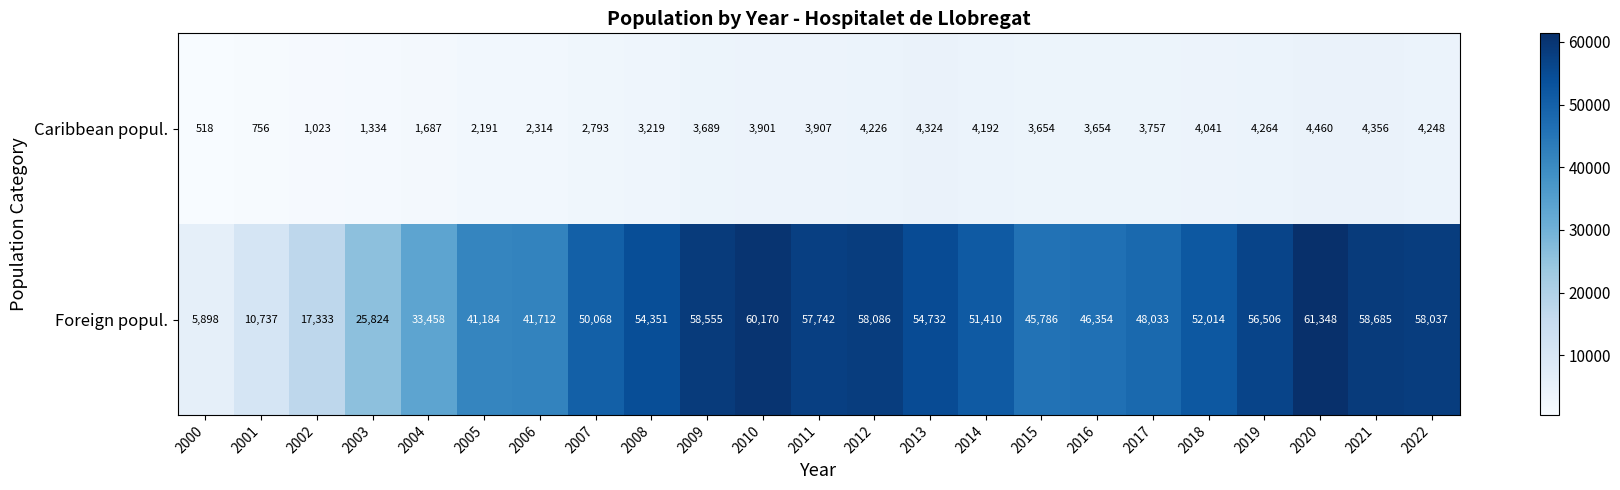

What is the approximate value of Caribbean popul. at 2015, to the nearest 100?

3700